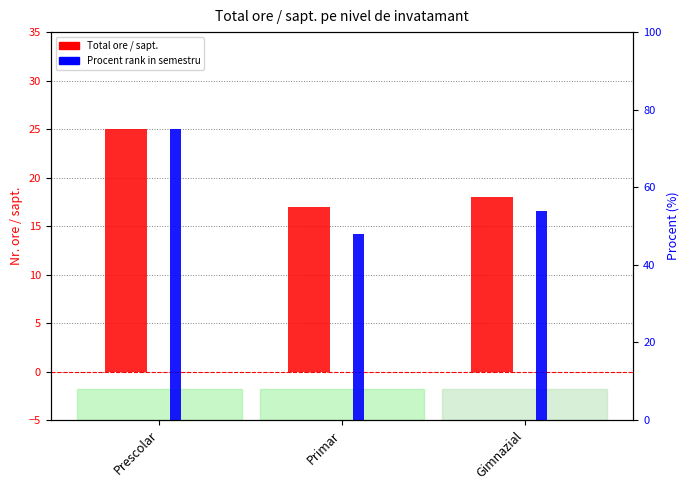

What is the average value of the Total Sem I series?

20.0